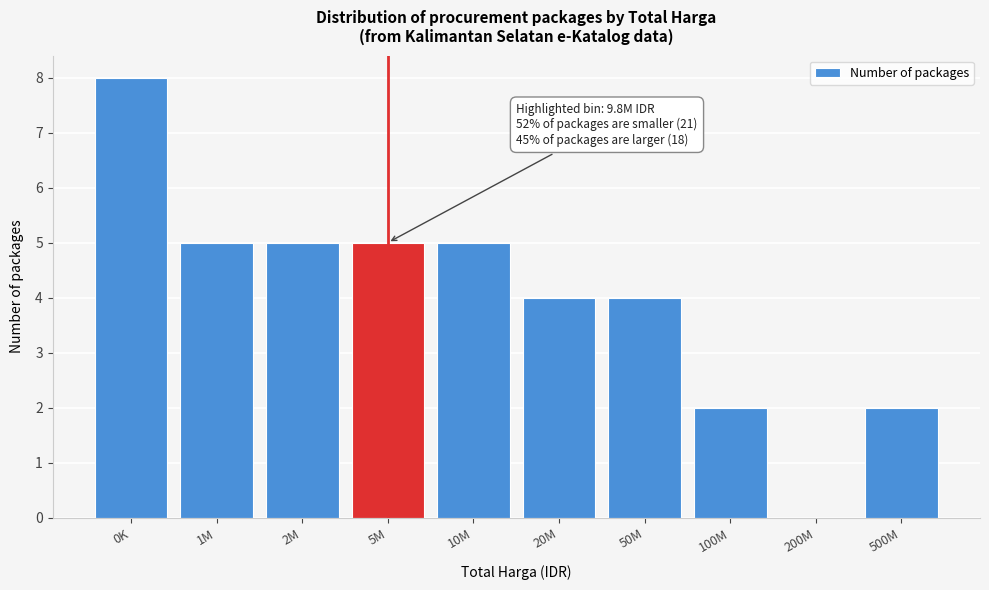

Reading right to left, extract all data points from this chart.

500M=2	200M=0	100M=2	50M=4	20M=4	10M=5	5M=5	2M=5	1M=5	0K=8